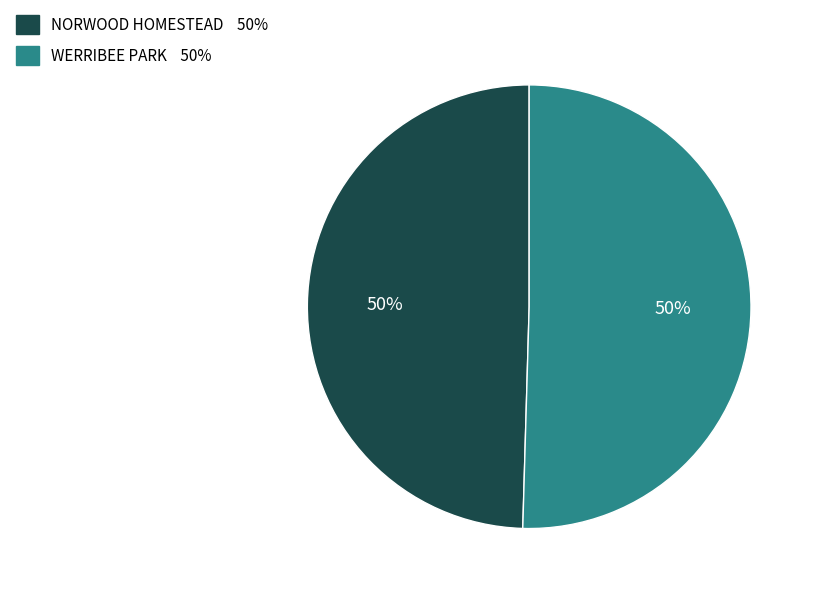

Combined, do WERRIBEE PARK and NORWOOD HOMESTEAD account for over 50%?

Yes